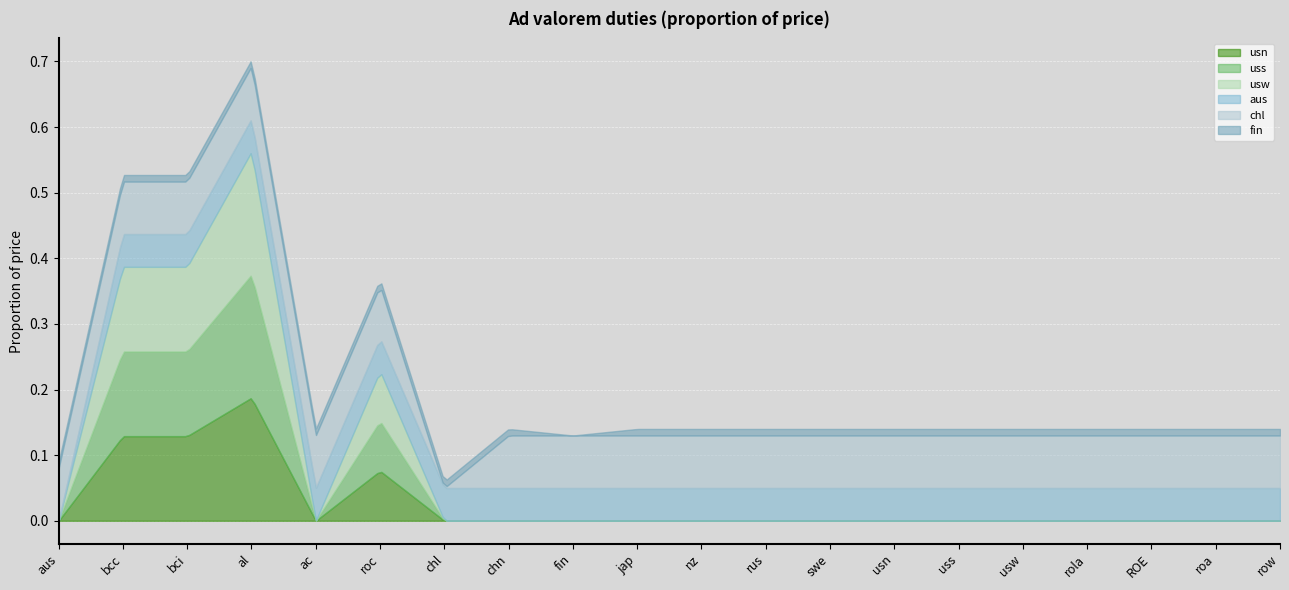

Where is the first local minimum for uss?

ac